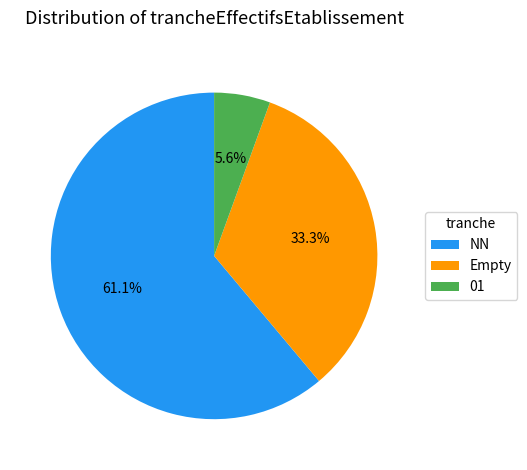

Combined, what portion of the pie is Empty and NN?

94.4%